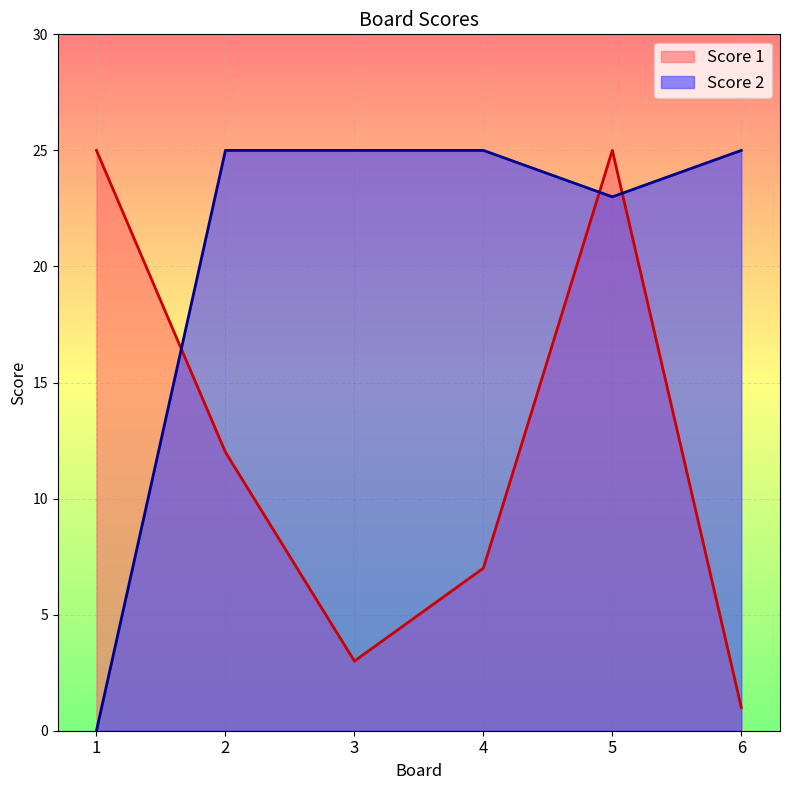

What is the difference between the second highest and minimum values in the Score 2 series?

25